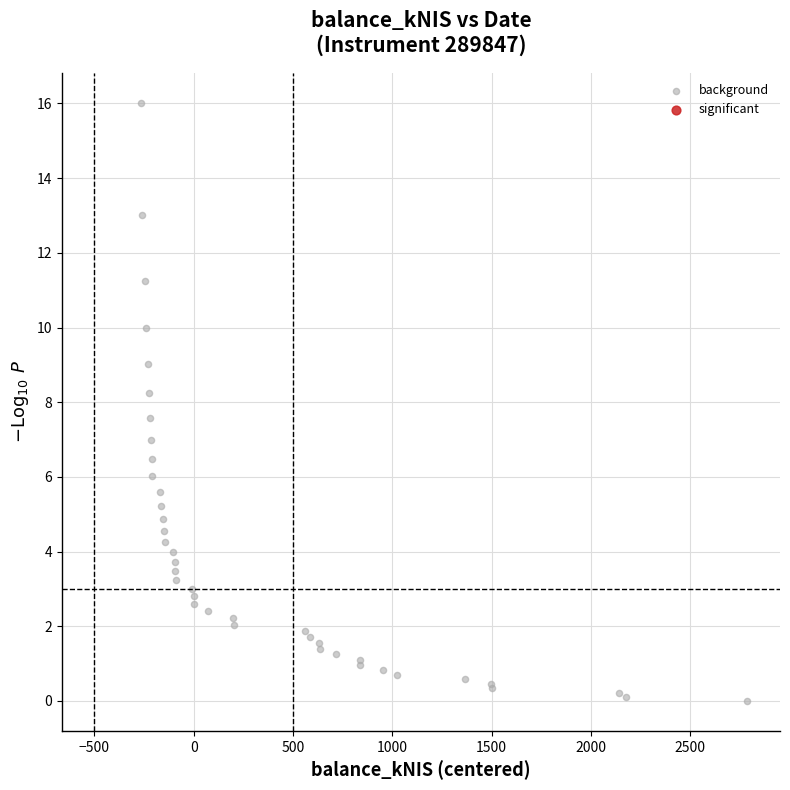

What Y value in the scatter plot is closest to 8?

8.2